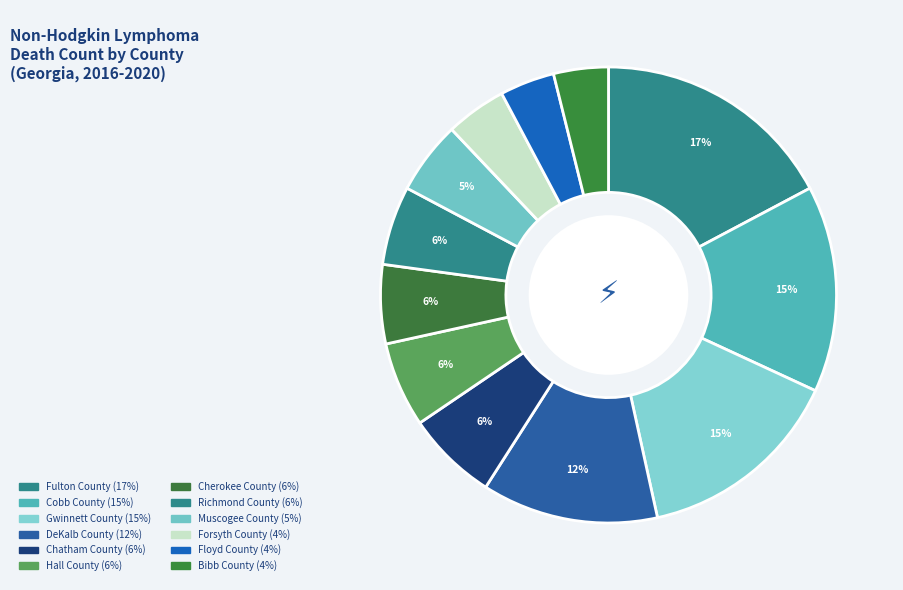

True or false: Fulton County accounts for 4% of the total.

False